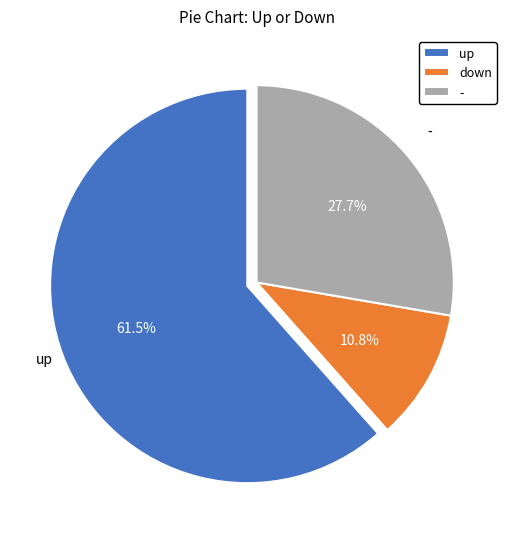

What is the total percentage of - and down?

38.5%